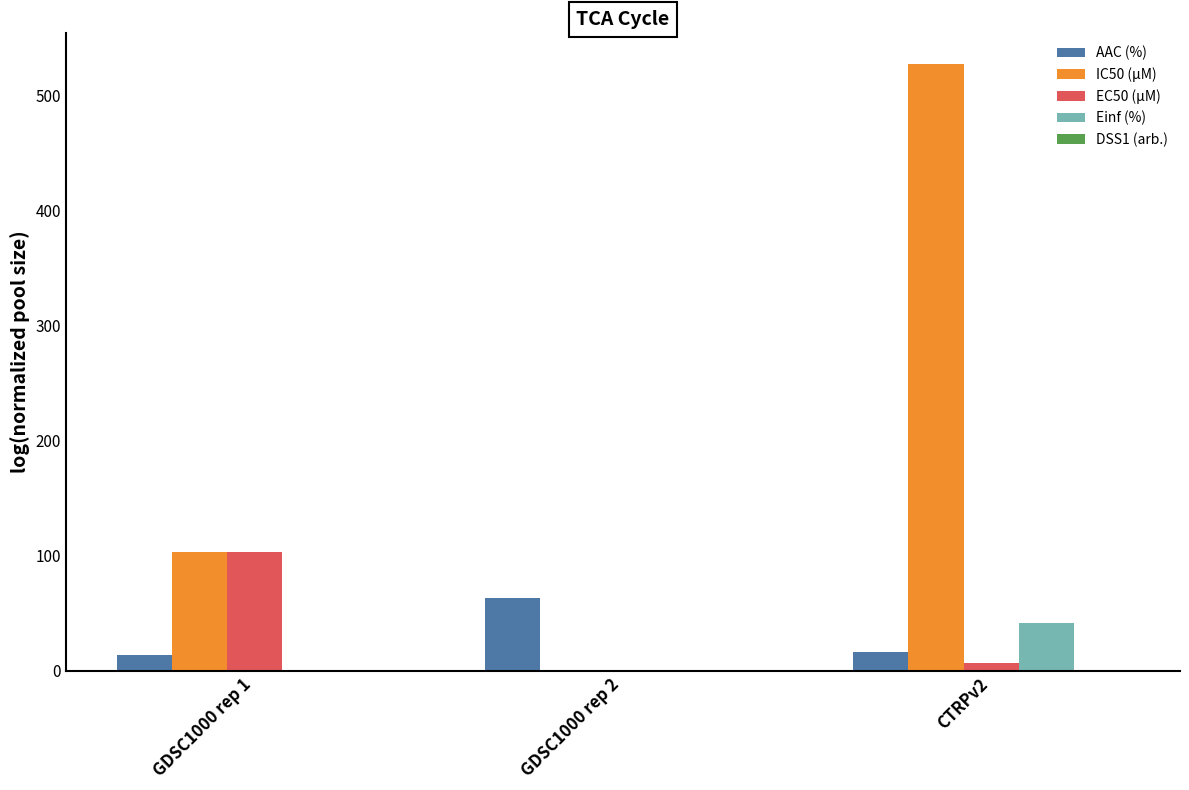

At which category is the sum across all series the highest?

CTRPv2